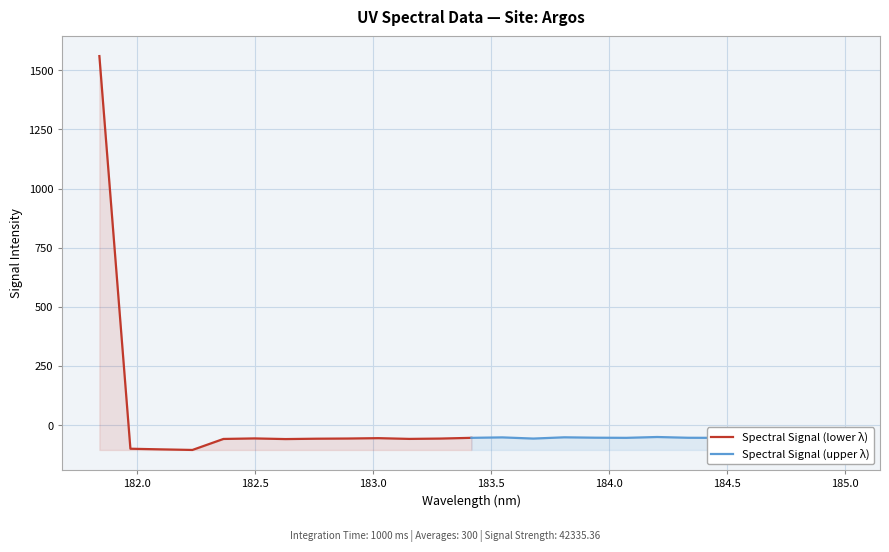

What is the maximum value for Spectral Signal (lower λ)?

1559.9